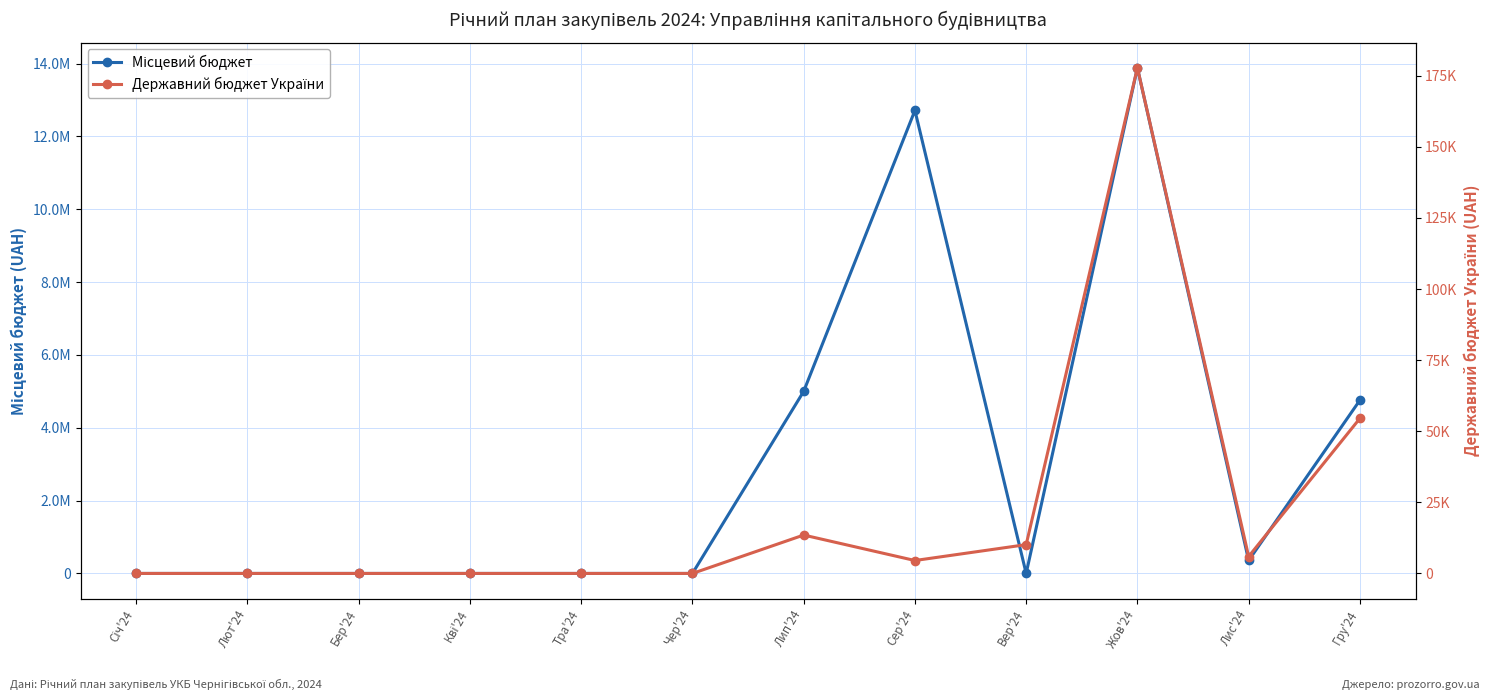

At which label does Місцевий бюджет reach its minimum?

Січ'24